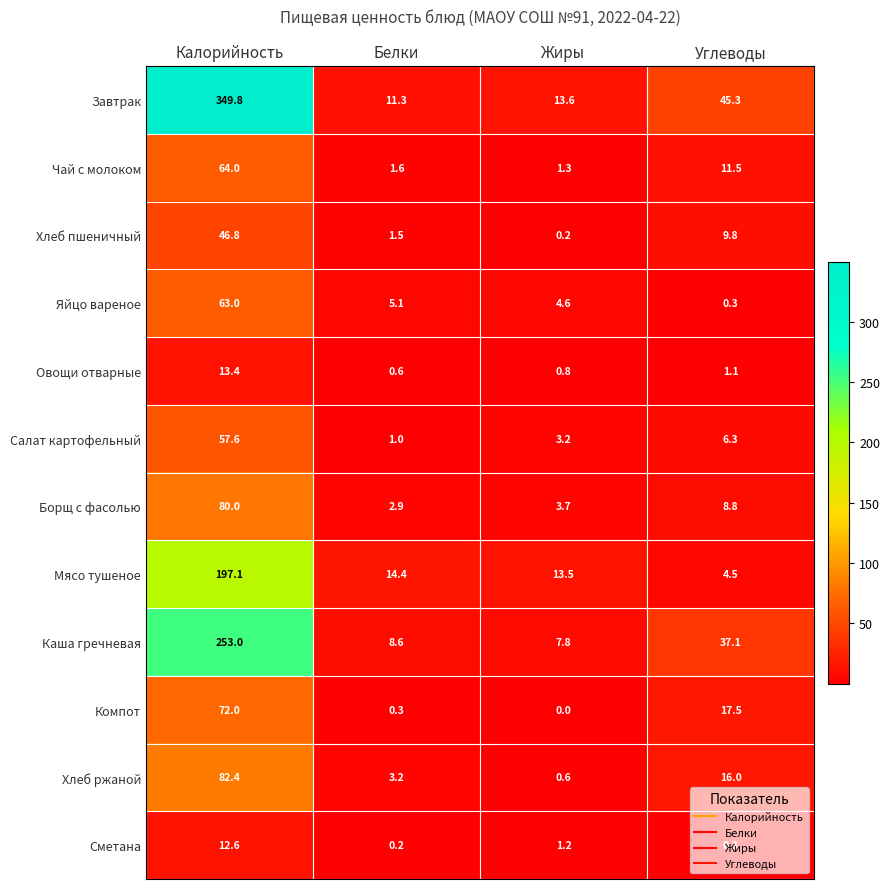

What is the difference between the second highest and minimum values in the Борщ с фасолью series?

5.9